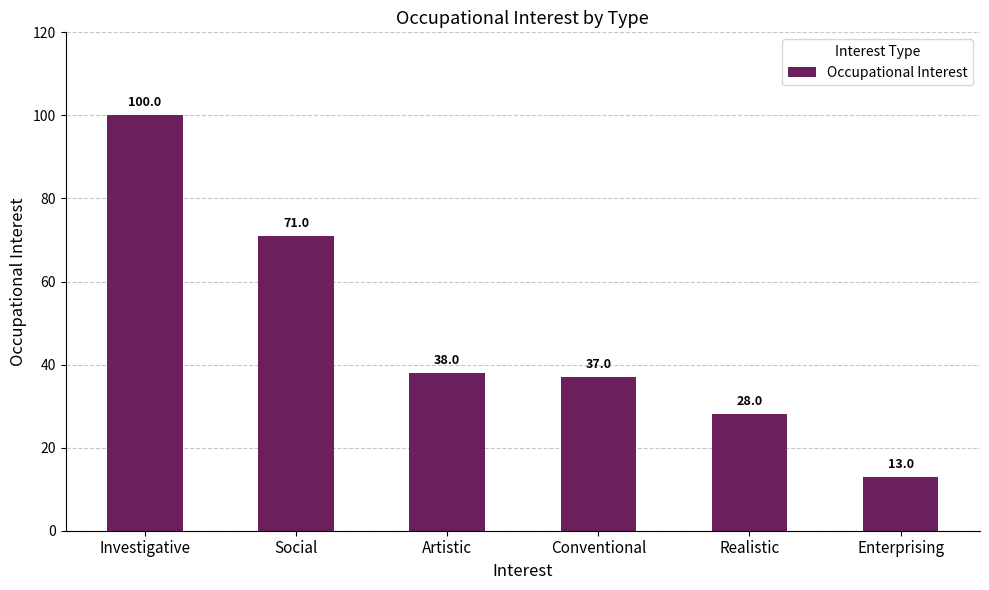

Are the bars grouped side by side (vs. stacked)?

No